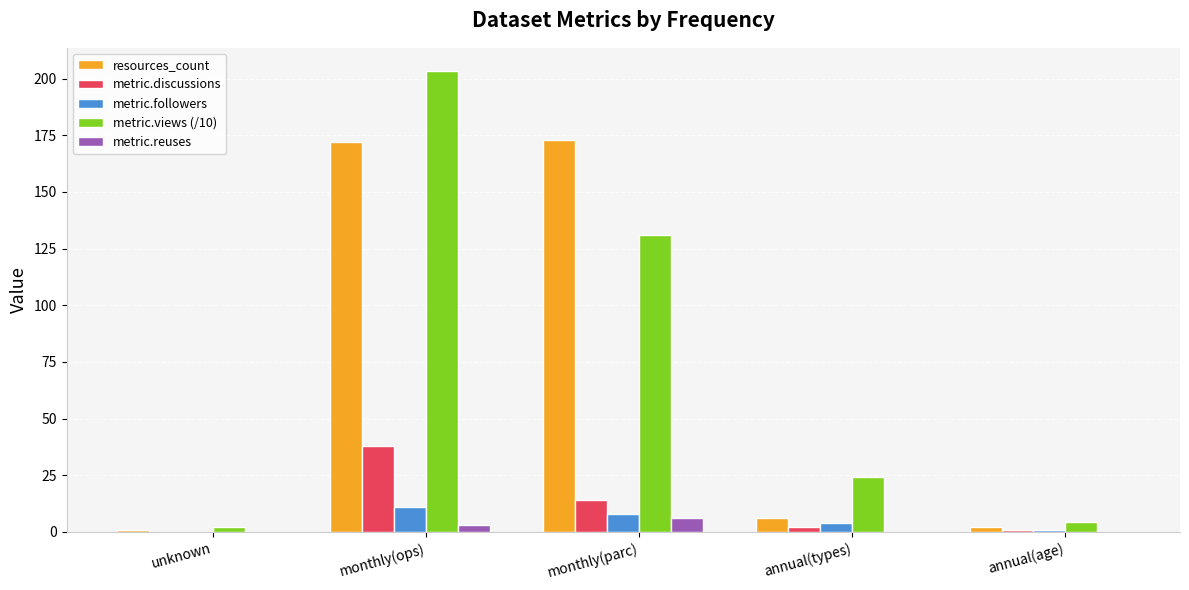

Is it true that metric.reuses equals 3.0 at monthly(ops)?

True